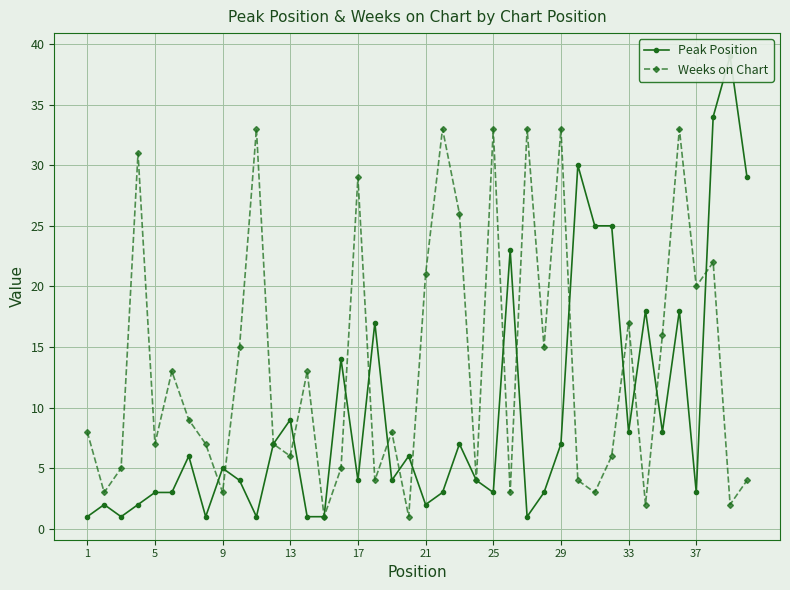

The value of Weeks on Chart at 17 is 48. True or false?

False